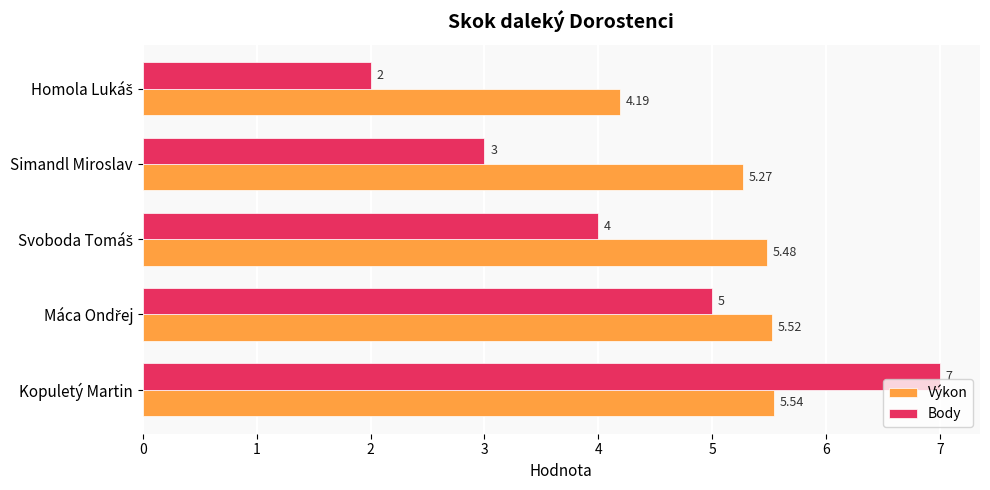

Which series has the largest range (max minus min)?

Body